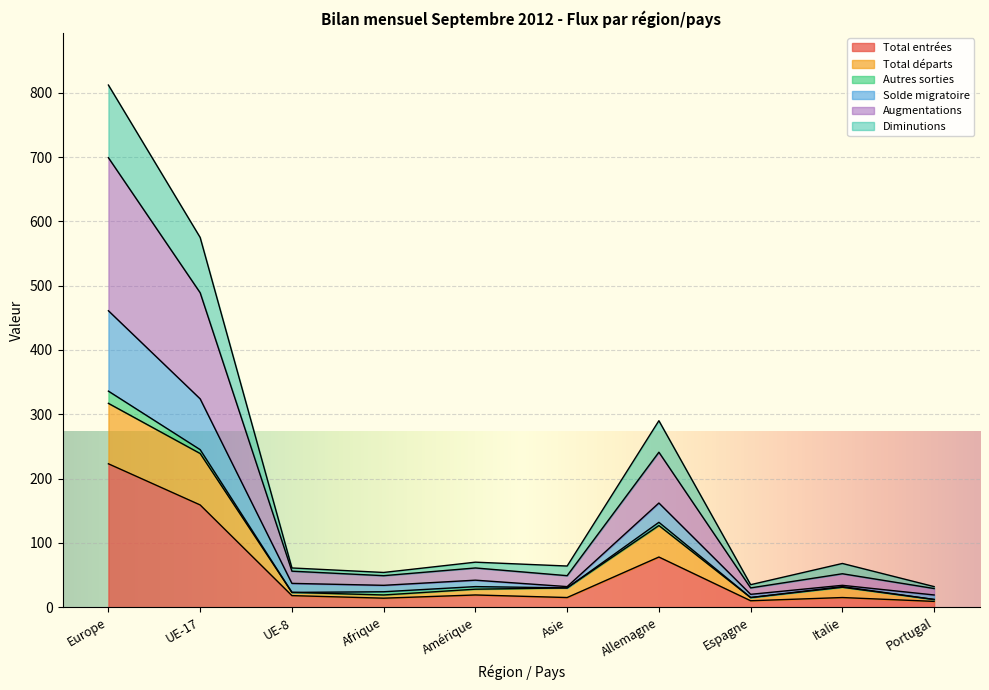

At which label does Total entrées reach its peak?

Europe